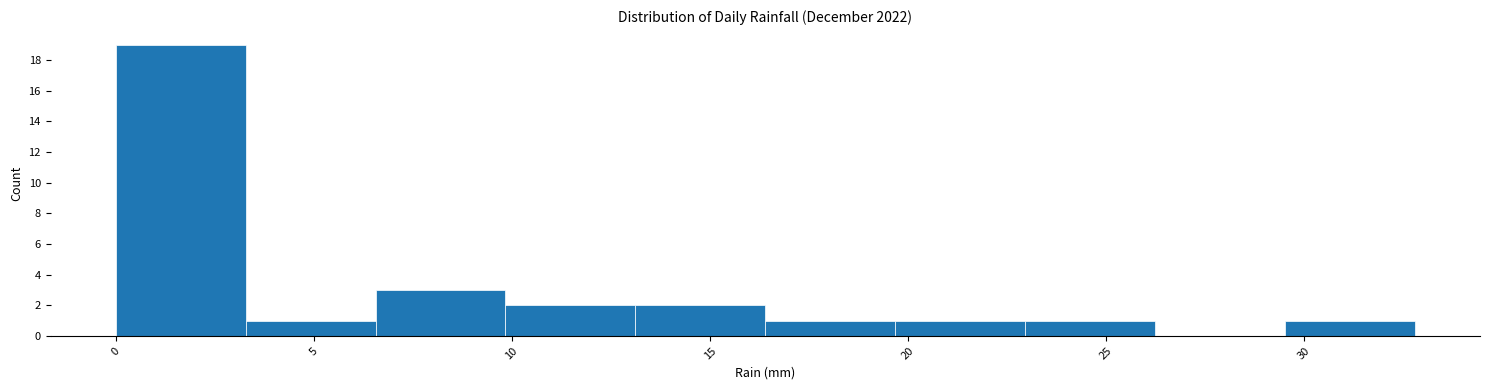

Reading left to right, transcribe this chart: for each bar, give the range it covers on the x-axis and its height. Neither the bar edges nor the heights are printed on the chart, so give them approximately, as read against the axes.

0.0 to 3.5: 19
3.5 to 6.5: 1
6.5 to 10.0: 3
10.0 to 13.0: 2
13.0 to 16.5: 2
16.5 to 19.5: 1
19.5 to 23.0: 1
23.0 to 26.0: 1
26.0 to 29.5: 0
29.5 to 33.0: 1